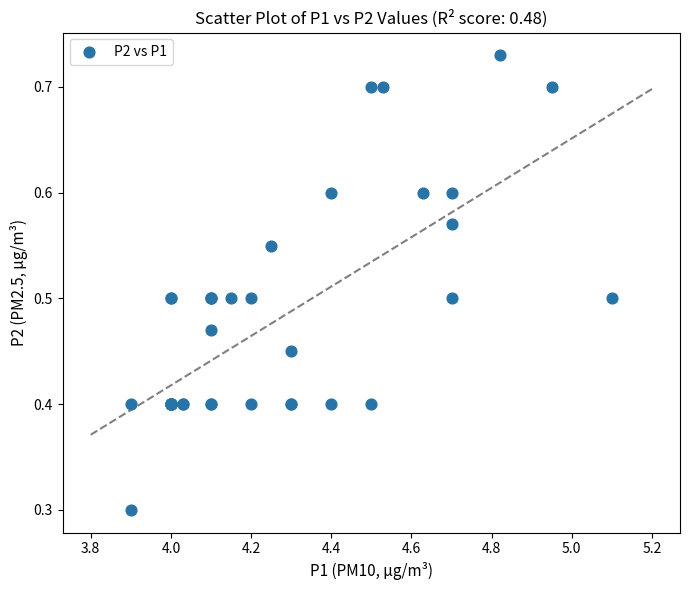

What Y value in the scatter plot is closest to 0?

0.3